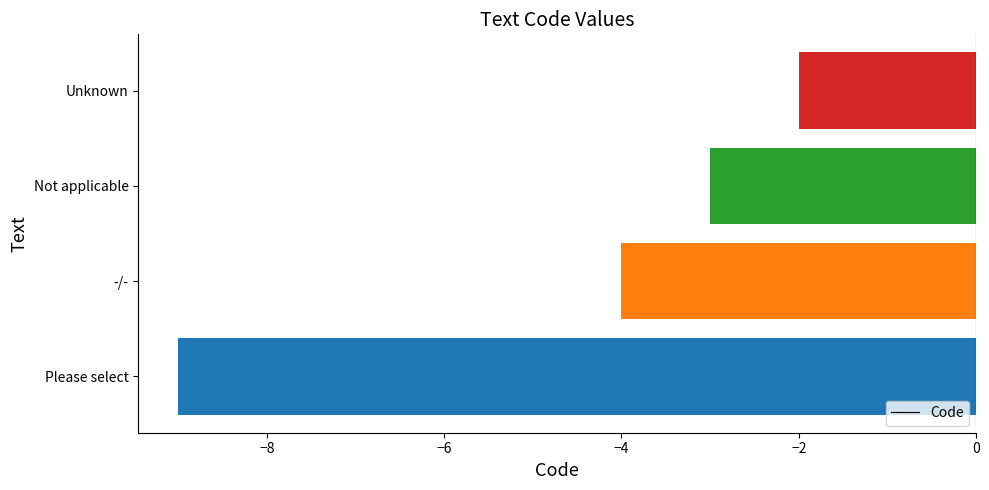

True or false: the data shows -2 at Unknown.

True